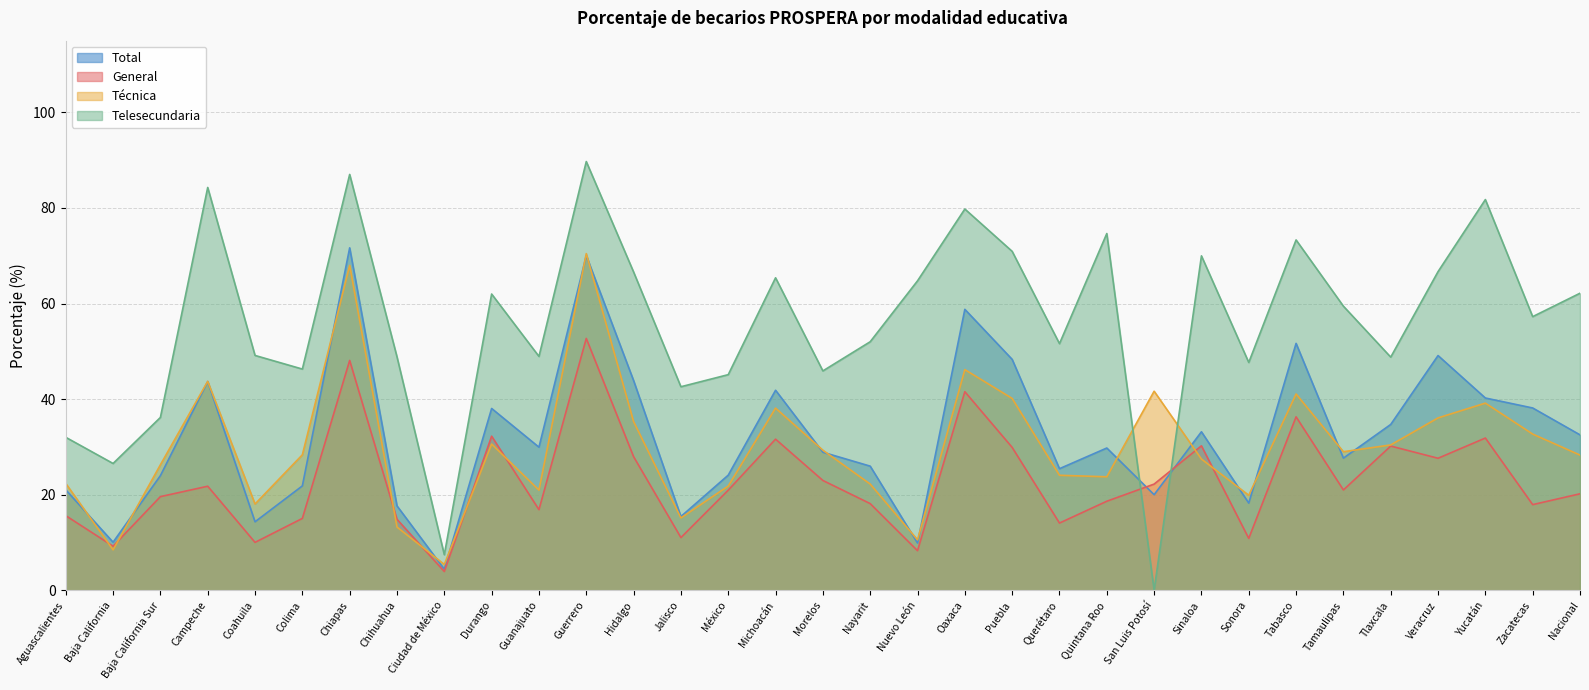

Is it true that Telesecundaria equals 0.0 at San Luis Potosí?

False